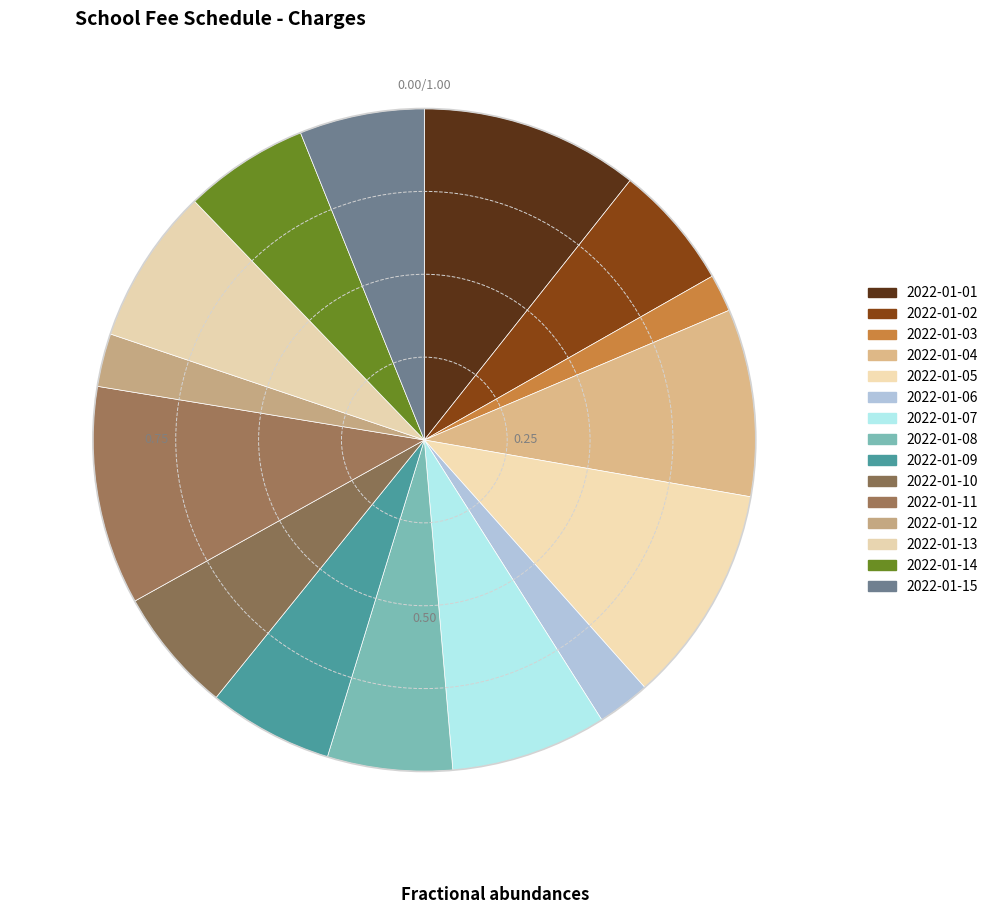

What percentage is the 2022-01-01 slice, to the nearest percent?

11%